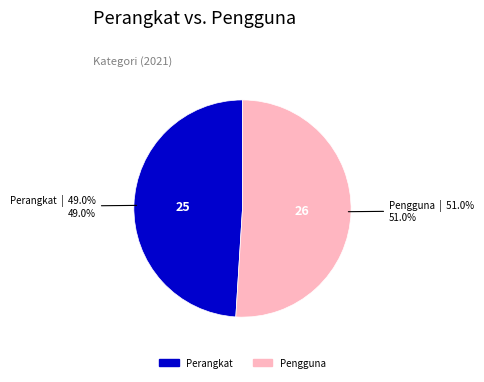

Count the number of slices in the pie.

2